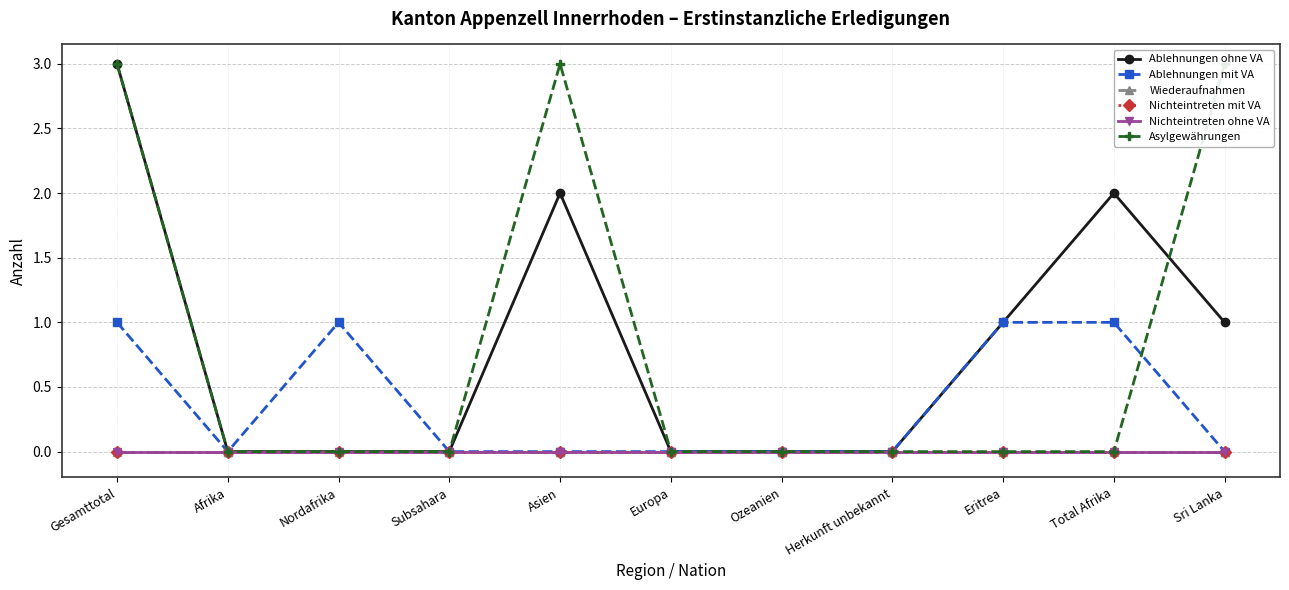

How many lines are shown in the chart?

6